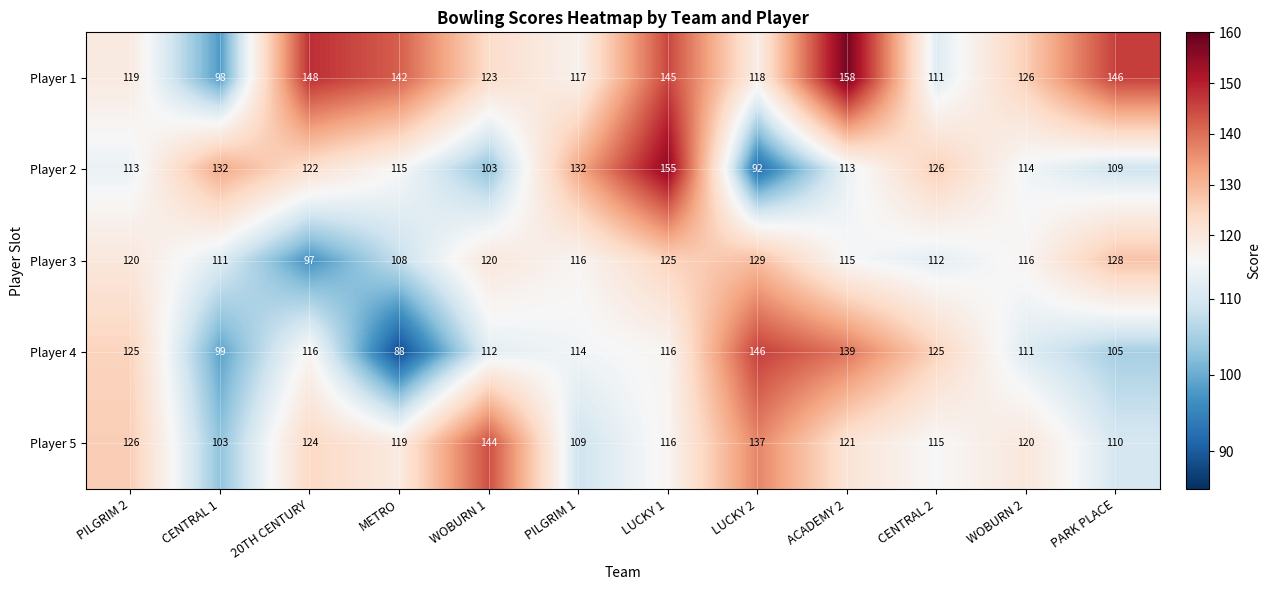

Which series has the largest total across all categories?

Player 1